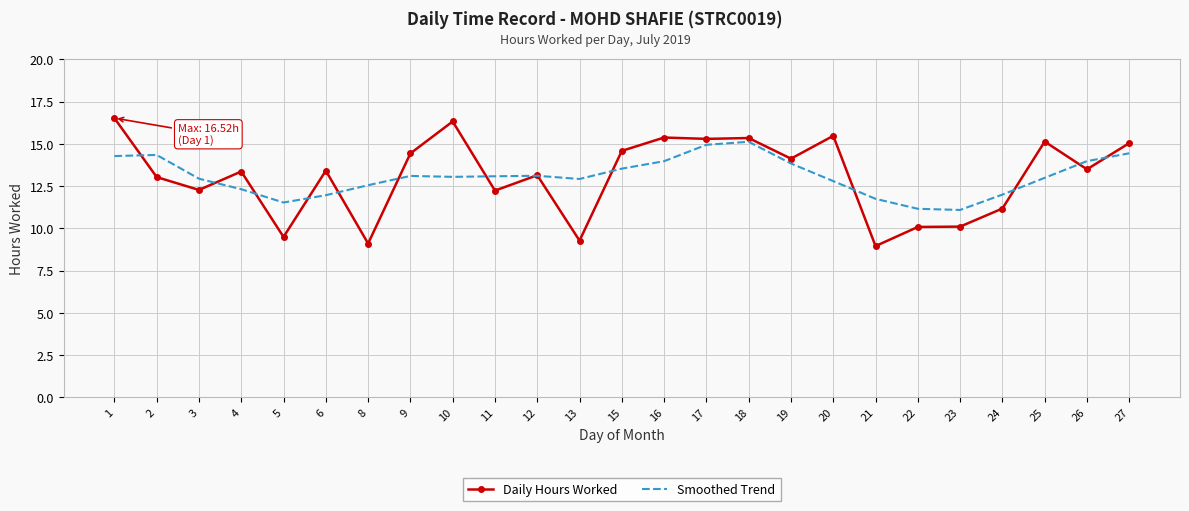

What are all the series names shown in the legend?

Daily Hours Worked, Smoothed Trend